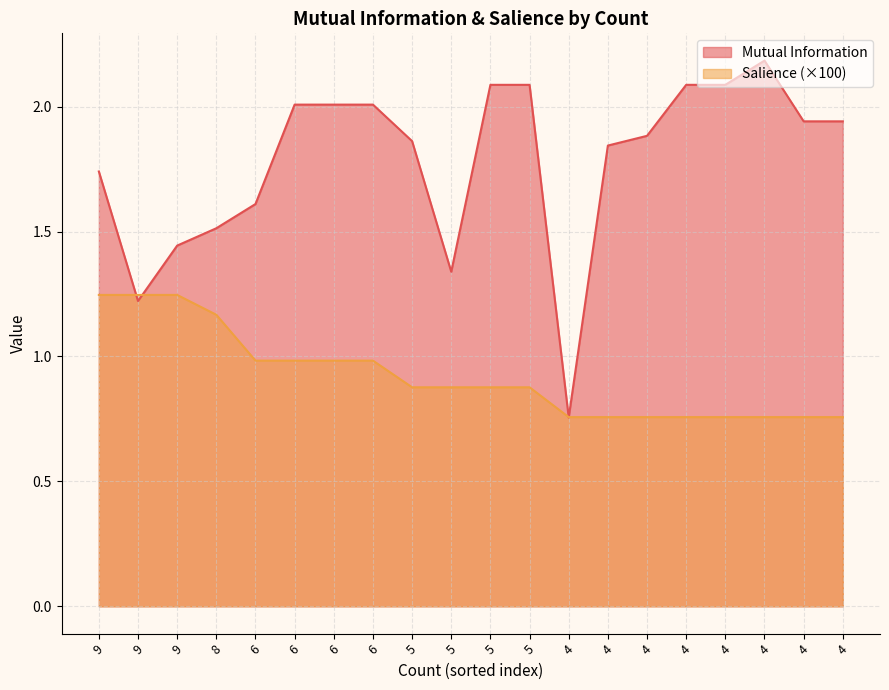

Where do Mutual Information and Salience first cross each other?

9 and 9